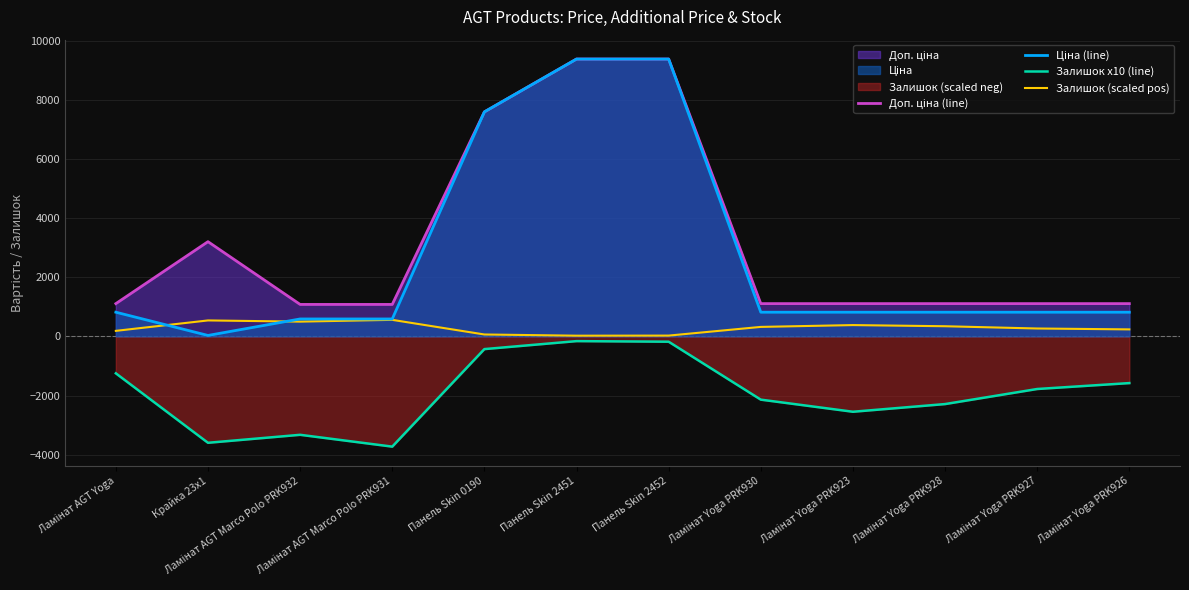

How many series are shown in this chart?

4